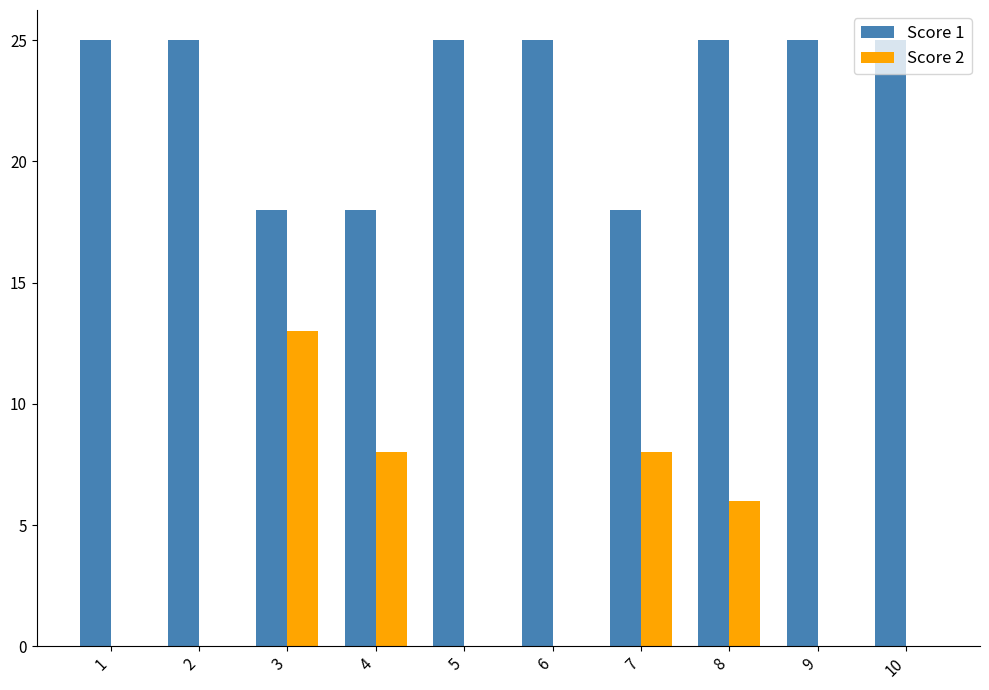

Reading left to right, list all the values displayed in this chart.

Score 1: 25	25	18	18	25	25	18	25	25	25
Score 2: 0	0	13	8	0	0	8	6	0	0